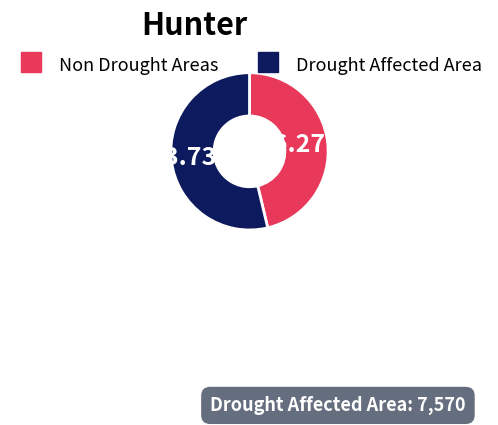

How many slices are in this pie chart?

2